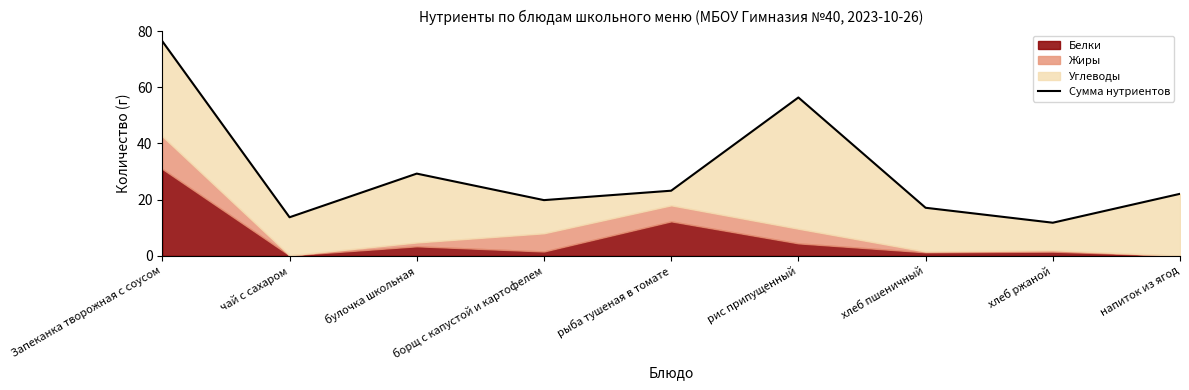

What is the greatest value displayed?

76.4